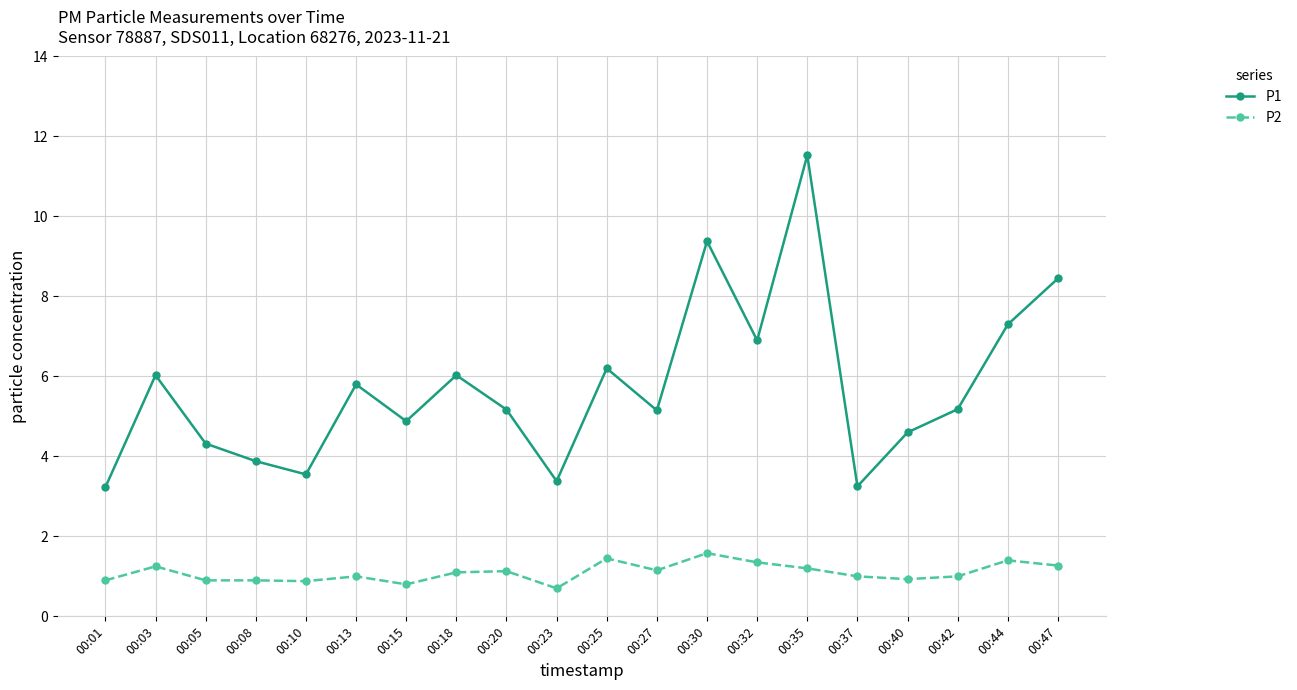

What is the spread (max minus min) of values at 00:10?

2.7